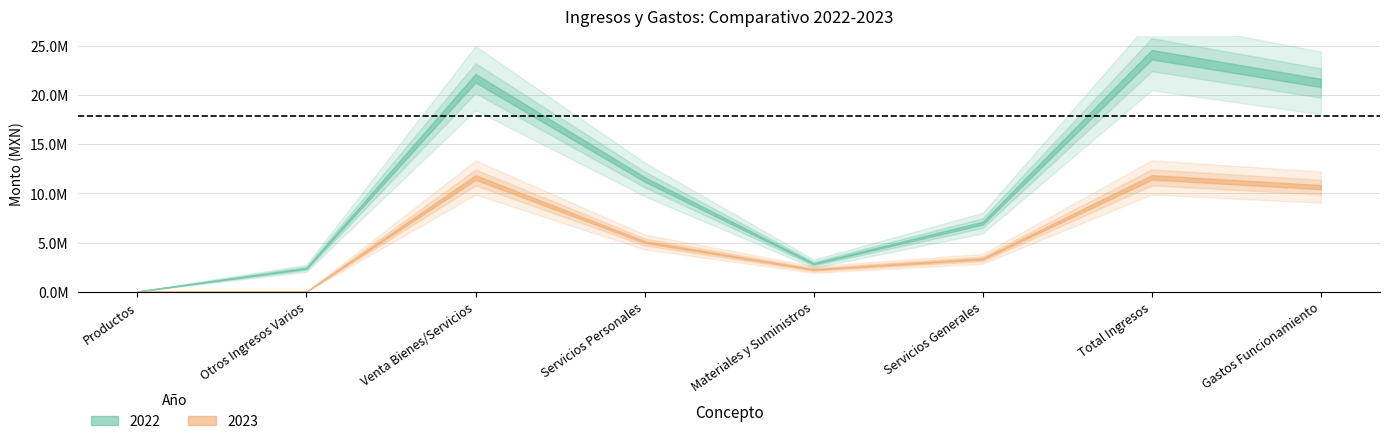

True or false: 2023 and 2022 cross at least once.

False